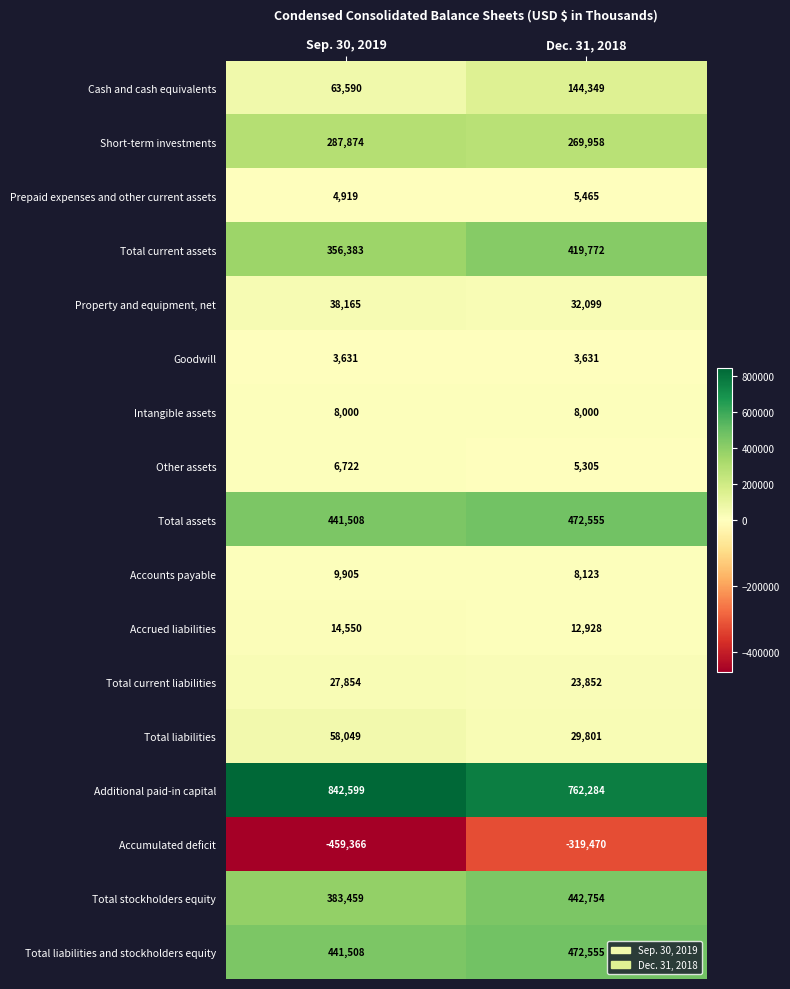

At how many categories does at least one series exceed 289880?

2